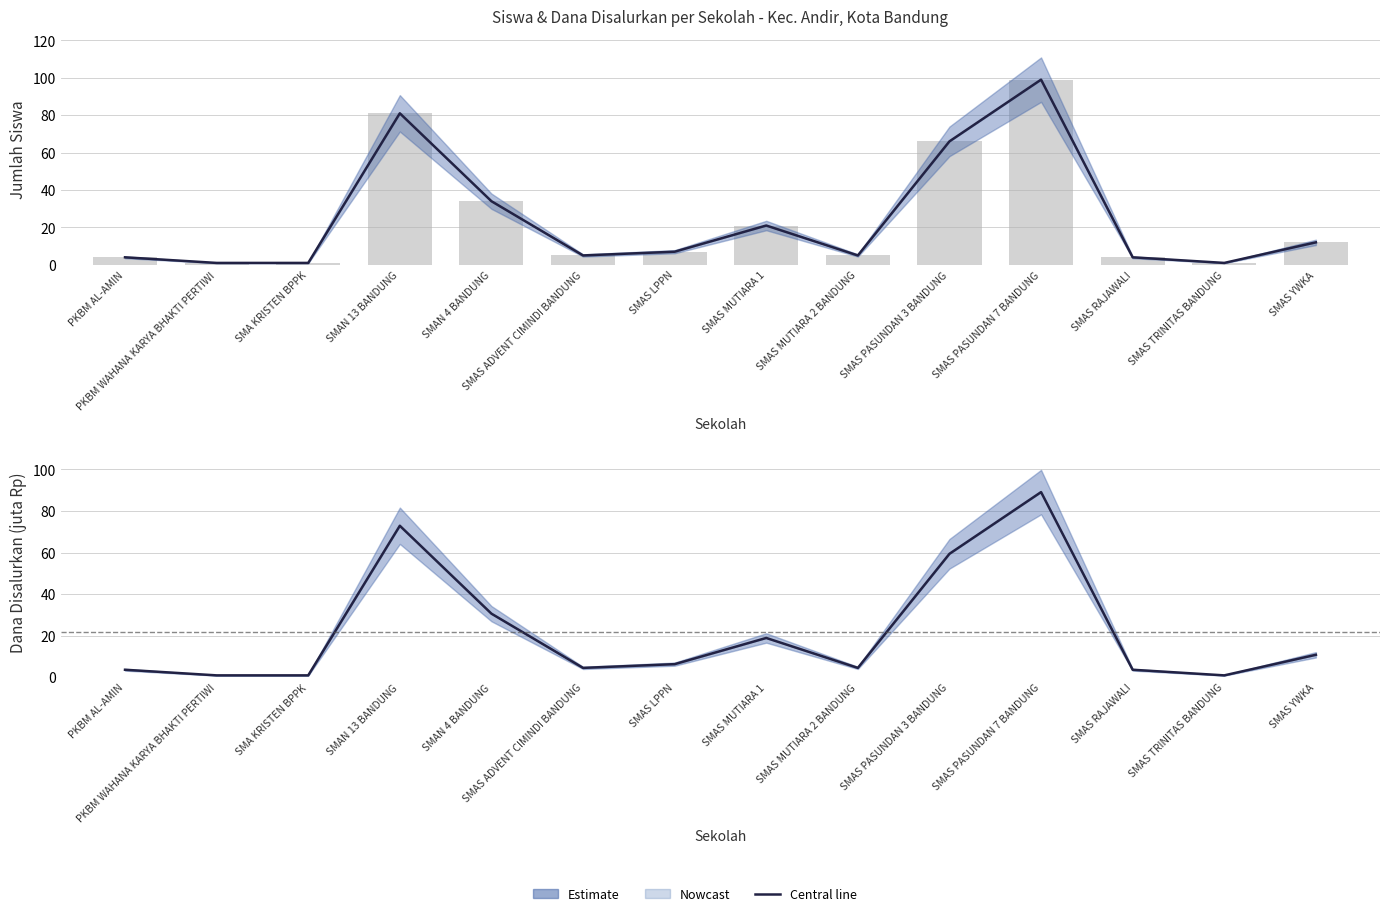

Which has a higher value, SMAS PASUNDAN 7 BANDUNG or SMAS PASUNDAN 3 BANDUNG?

SMAS PASUNDAN 7 BANDUNG